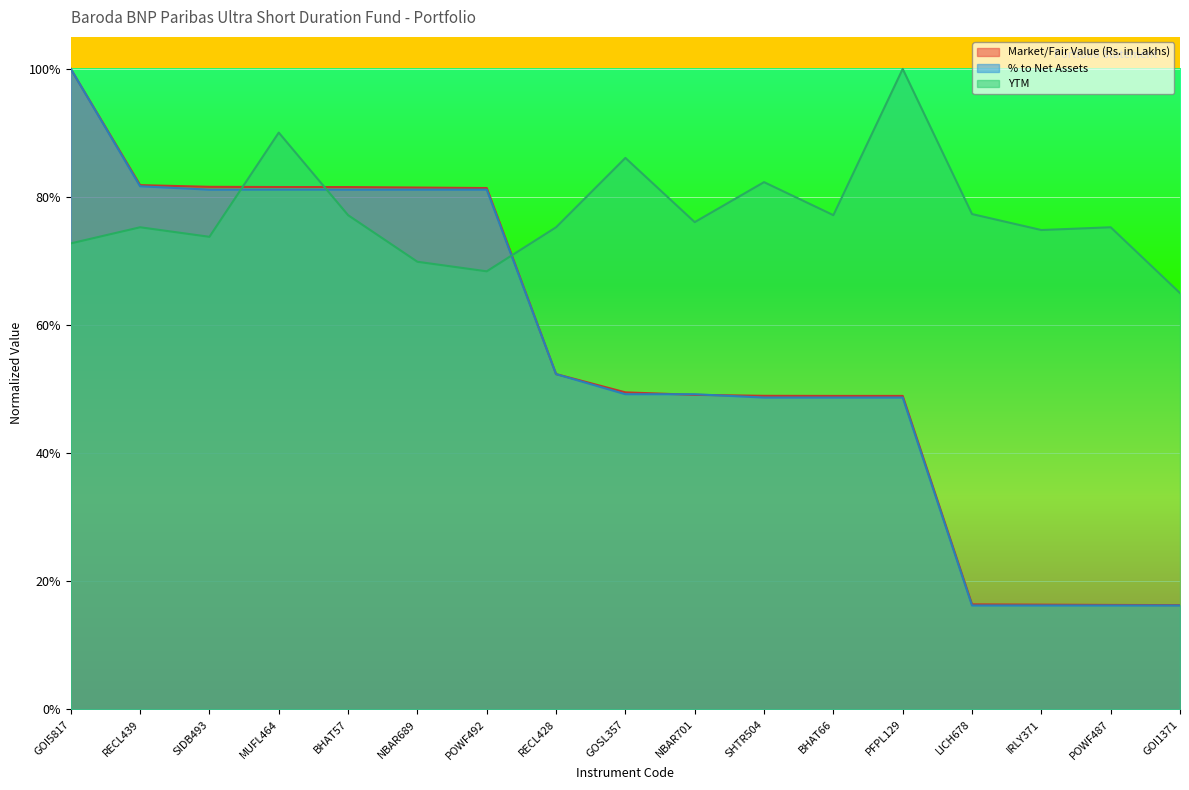

At how many categories does at least one series exceed 0?

17